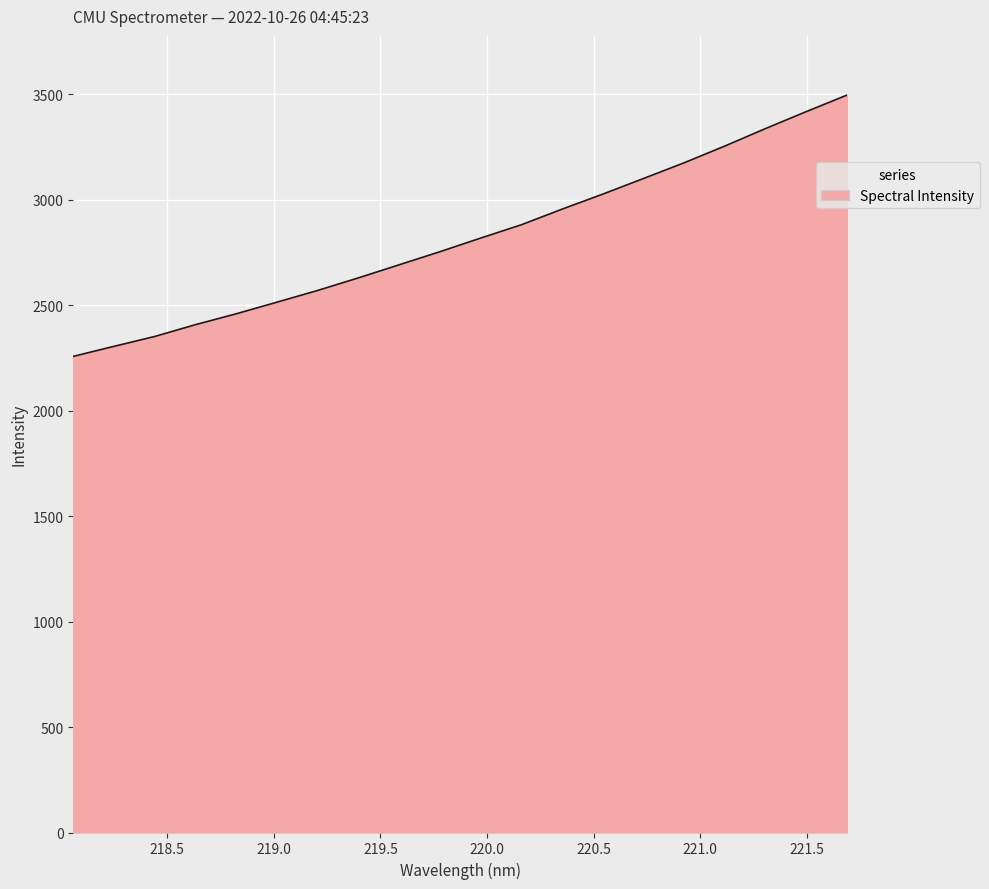

What is the maximum value shown in the chart?

3496.2